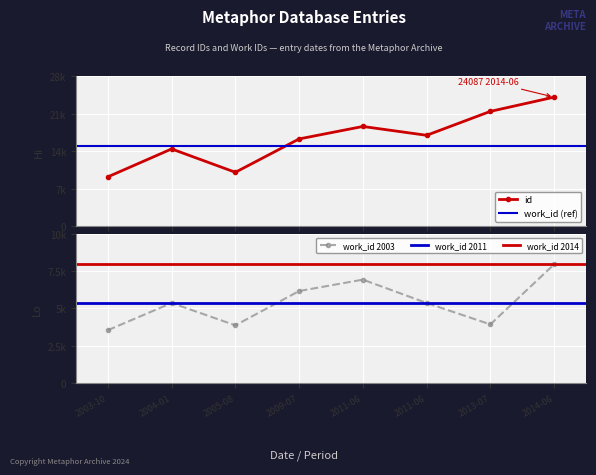

Where does the id series first go above 16958?

2011-06-06